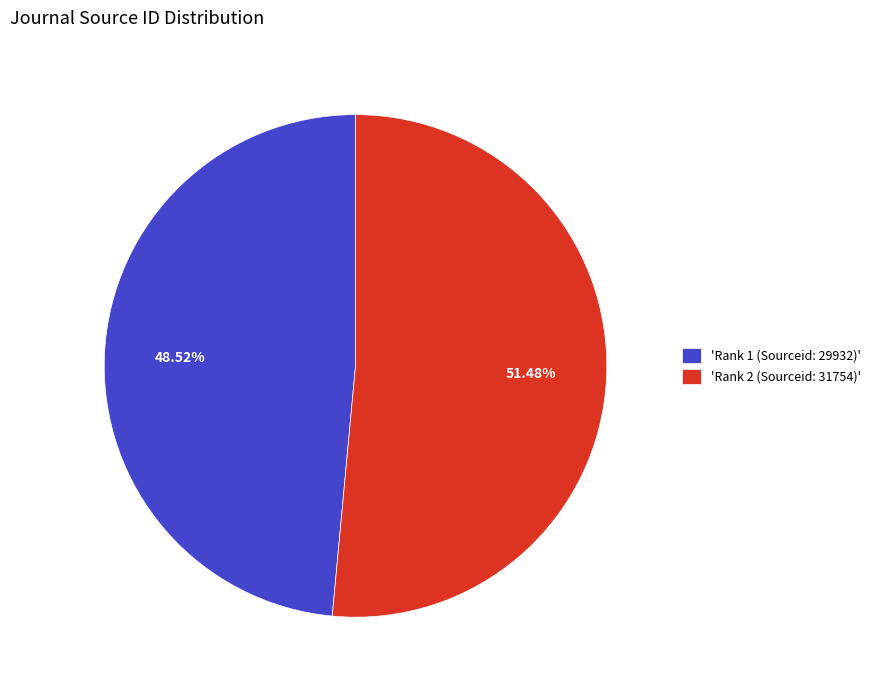

Rank the categories by value from lowest to highest.

'Rank 1 (Sourceid: 29932)', 'Rank 2 (Sourceid: 31754)'